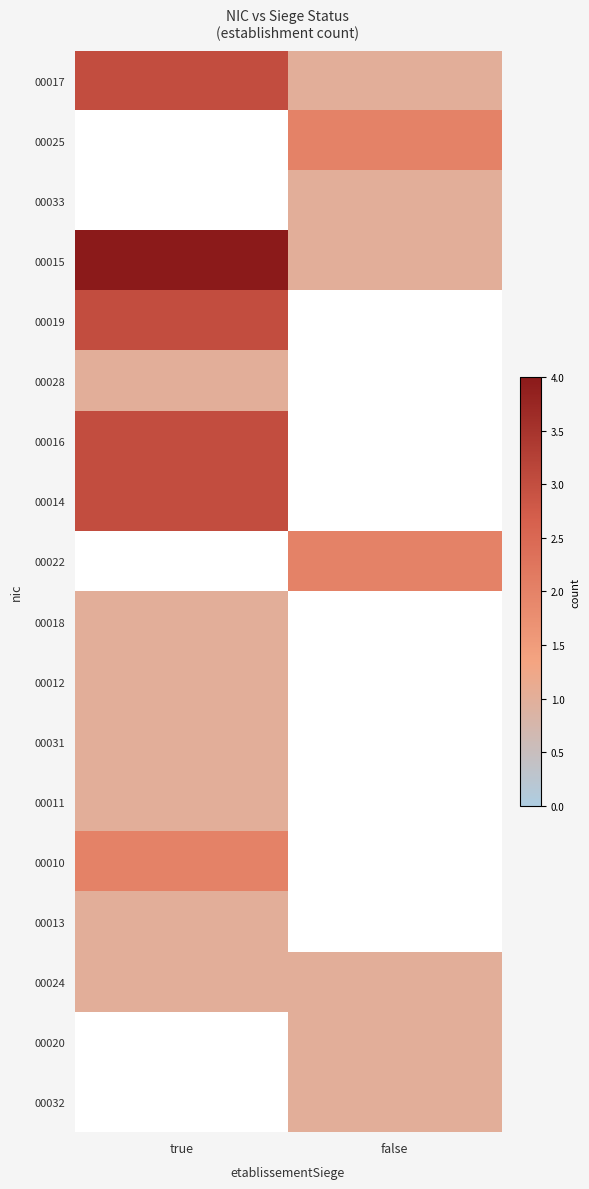

How many values in 00013 are above zero?

1